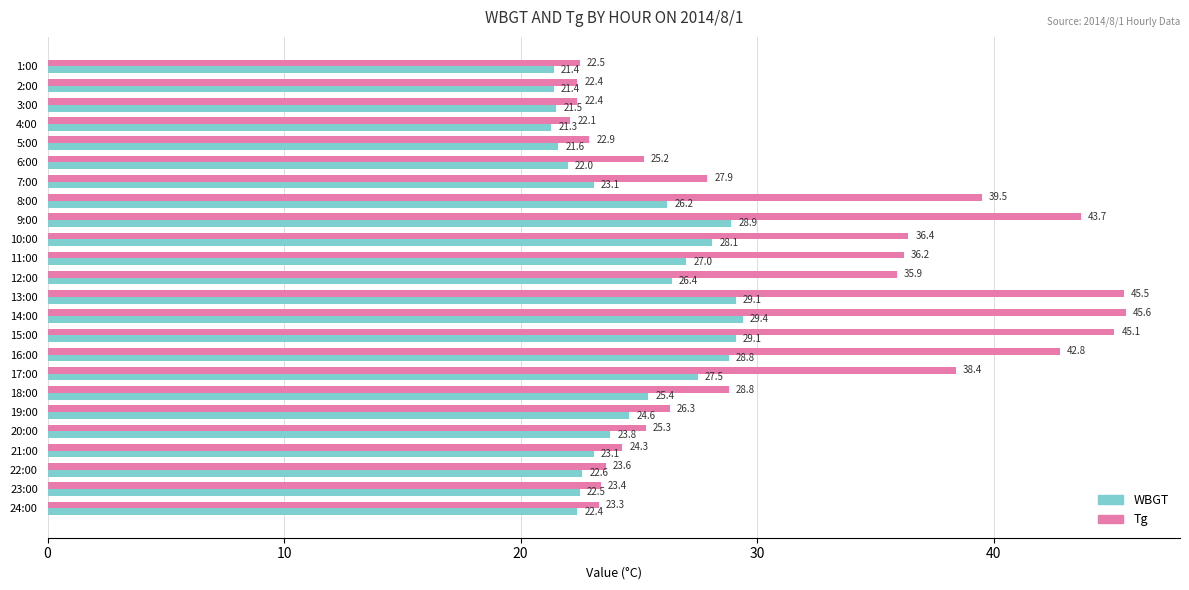

What is the greatest value displayed?

45.6